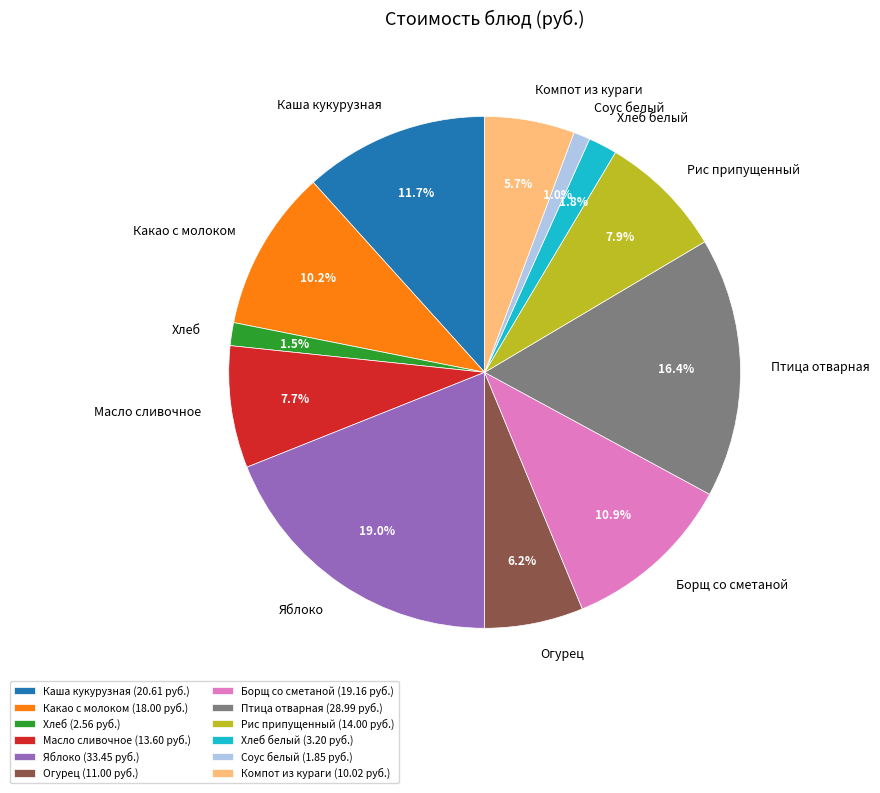

Is it true that Птица отварная is 3% of the pie?

False